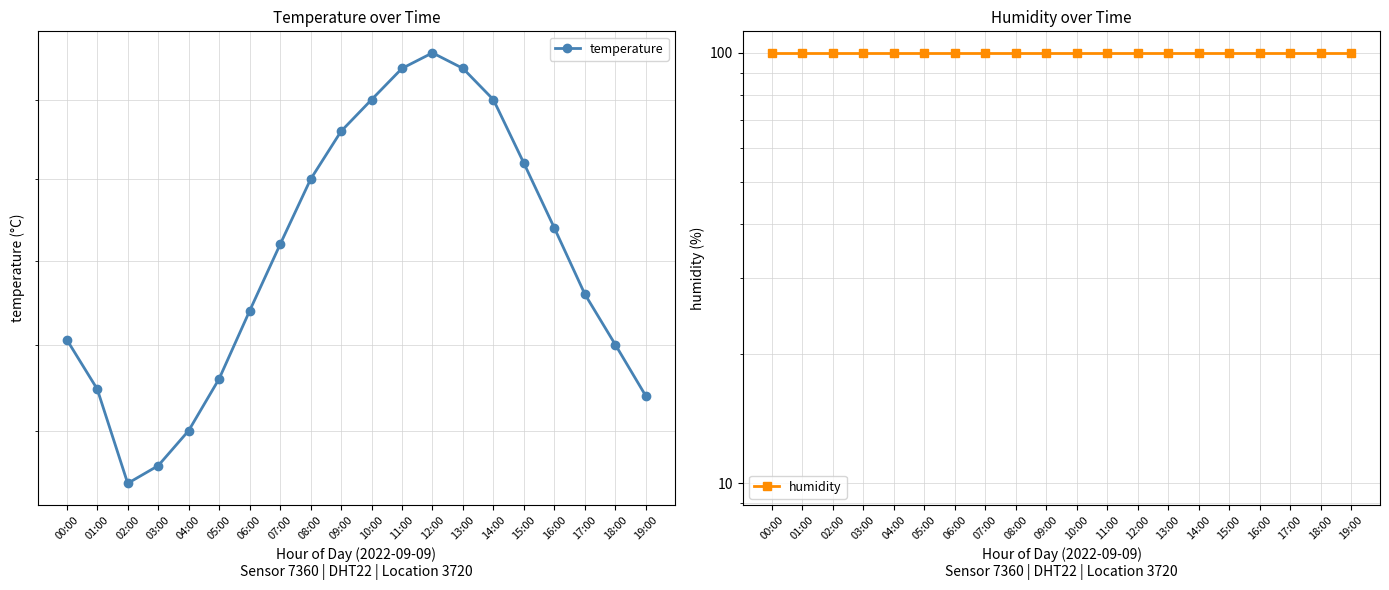

What is the sum of the temperature values at 19:00 and 01:00?

37.4